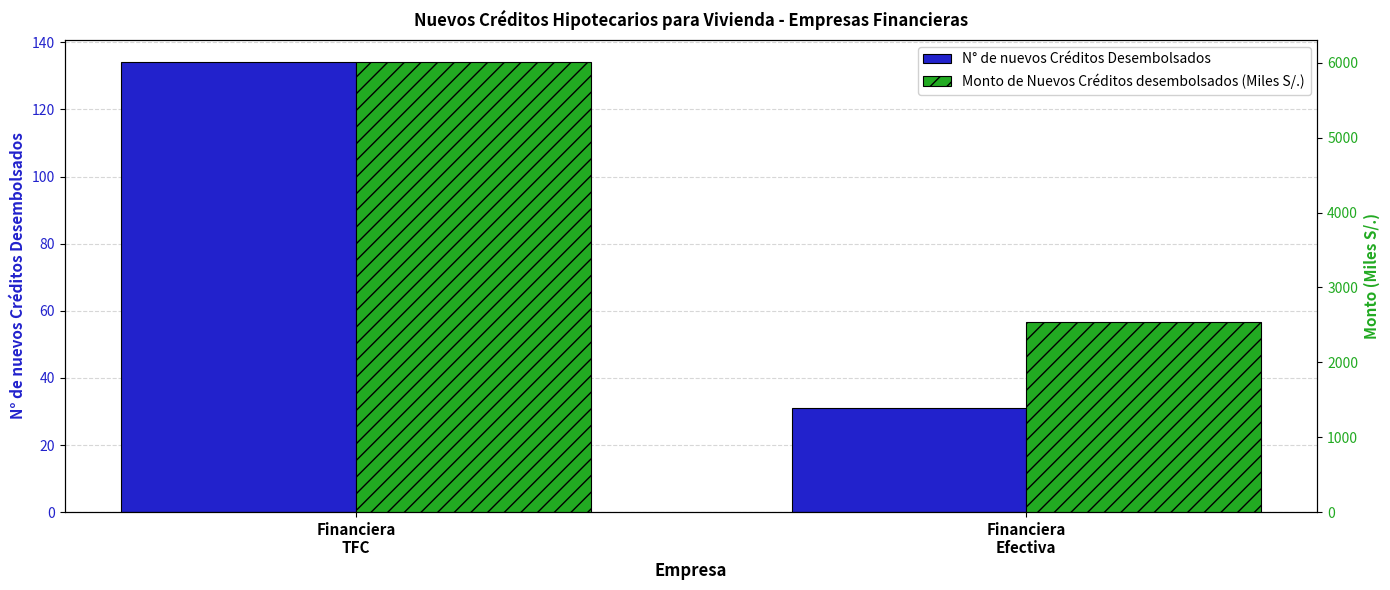

Reading left to right, transcribe all the data shown in this chart.

N° de nuevos Créditos Desembolsados: Financiera
TFC=134.0	Financiera
Efectiva=31.0
Monto de Nuevos Créditos desembolsados (Miles S/.): Financiera
TFC=6005.0	Financiera
Efectiva=2545.3